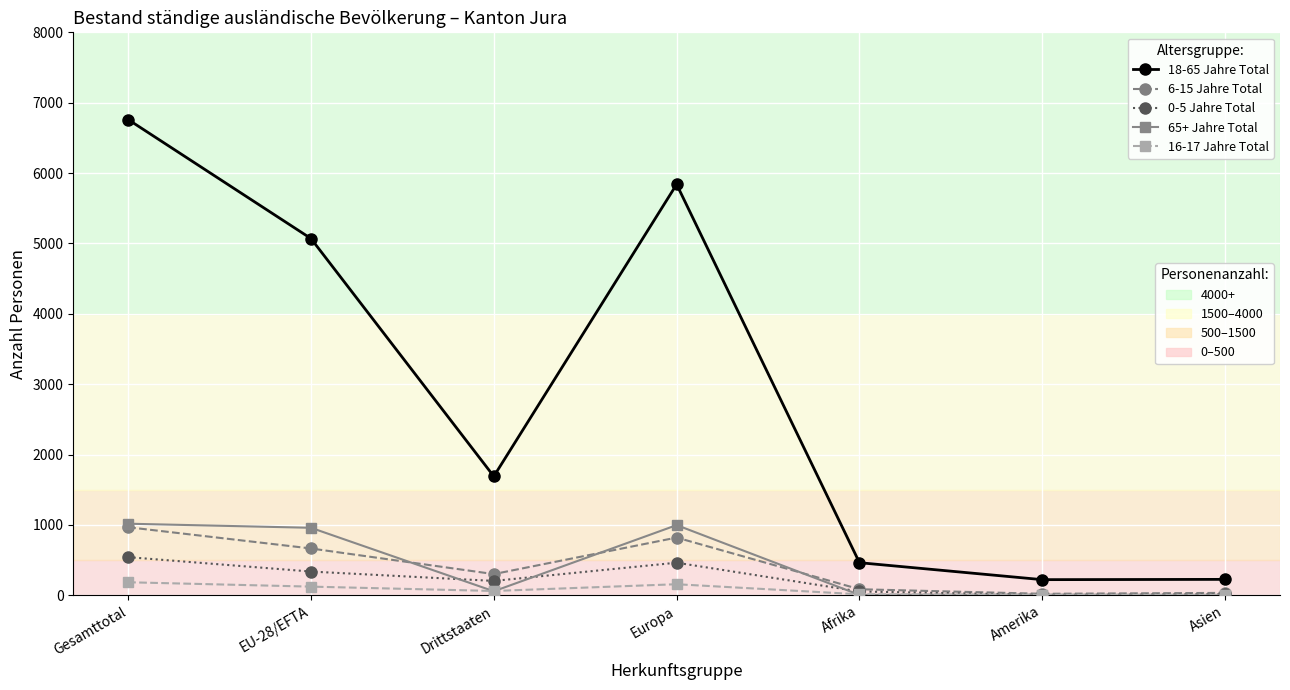

At which category does the chart reach its peak across all series?

Gesamttotal